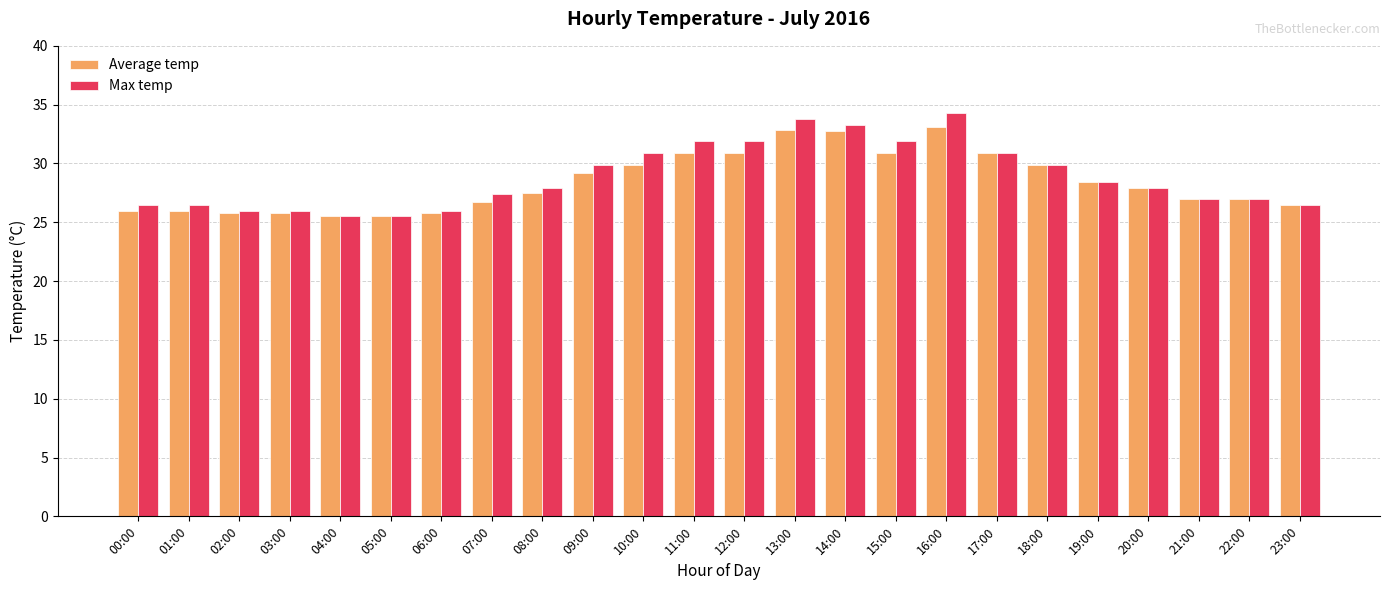

What is the minimum value for Average temp?

25.5